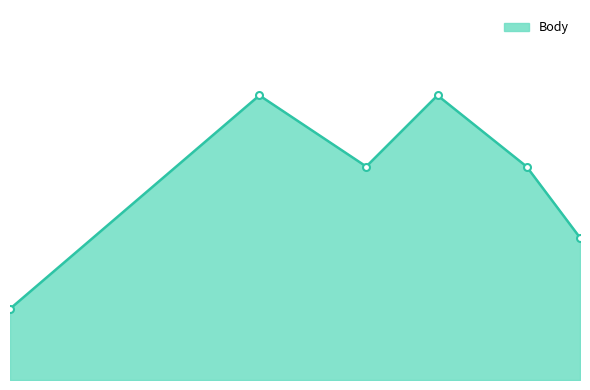

List the labels in order of value, largest first.

2011-06-18, 2011-08-27, 2011-07-30, 2011-10-01, 2011-10-22, 2011-03-12